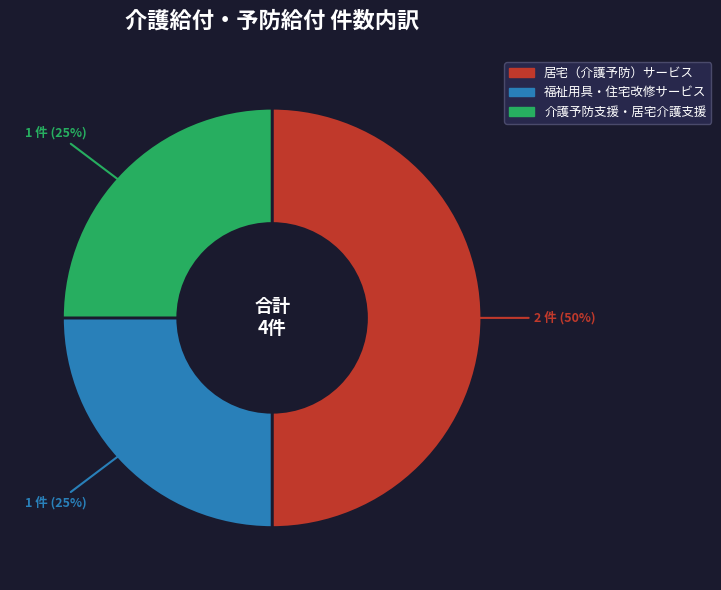

To the nearest percent, what is the average slice percentage?

33%